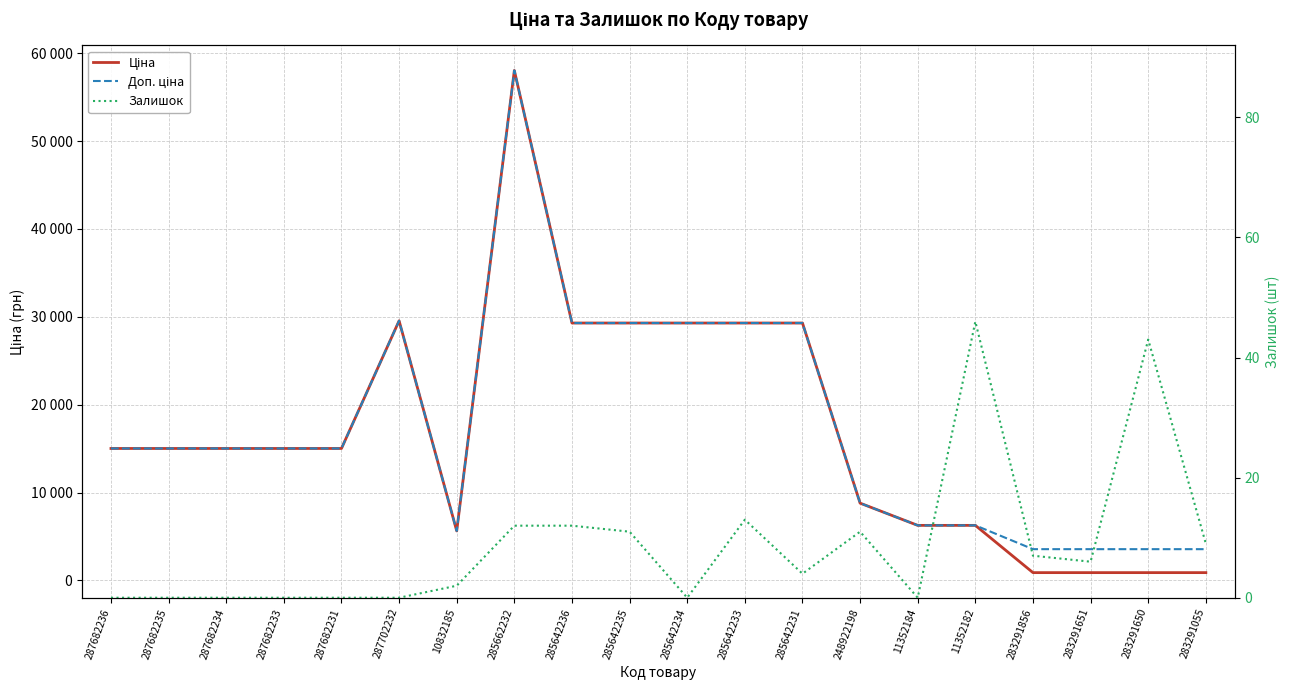

True or false: Ціна has more than 2 interior local peaks.

False